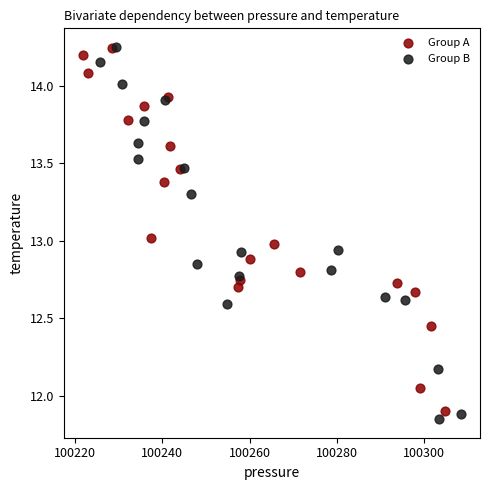

Which series has the widest spread of Y values?

Group B